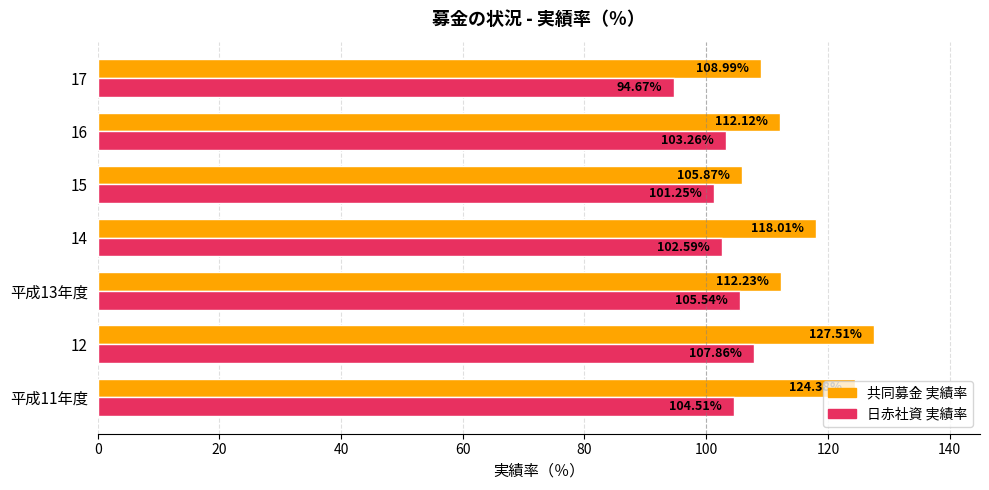

Which series has the widest spread of values?

共同募金 実績率